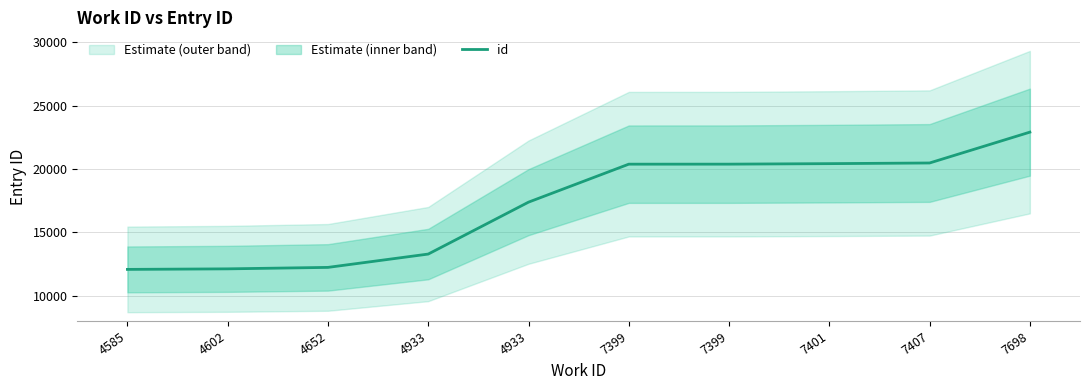

What is the minimum value shown in the chart?

12076